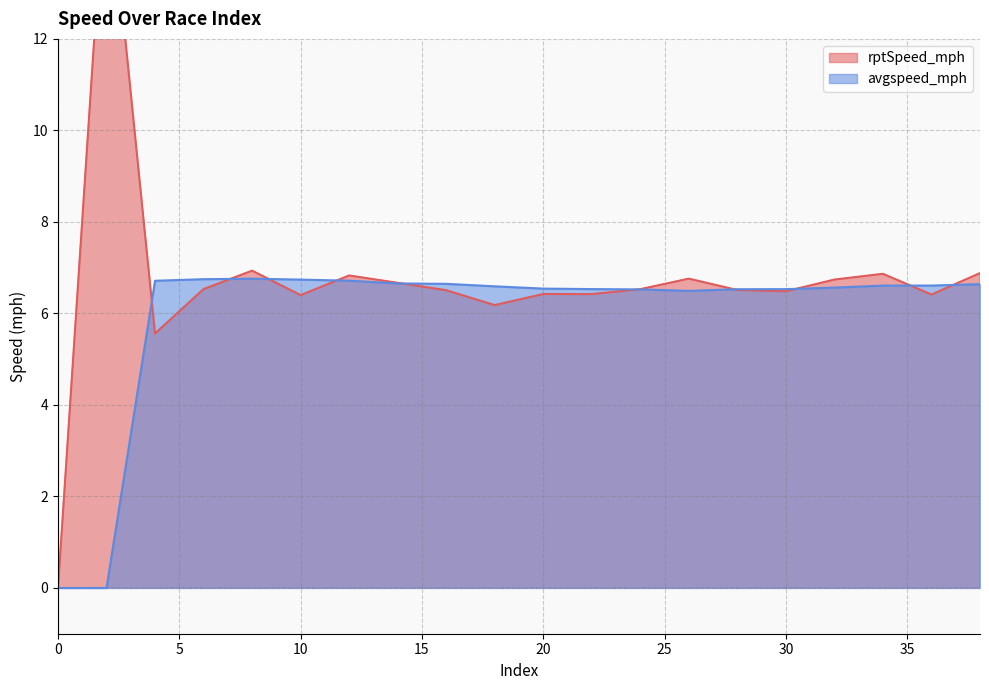

In avgspeed_mph, how many points are lower than both neighbors (excluding endpoints)?

1